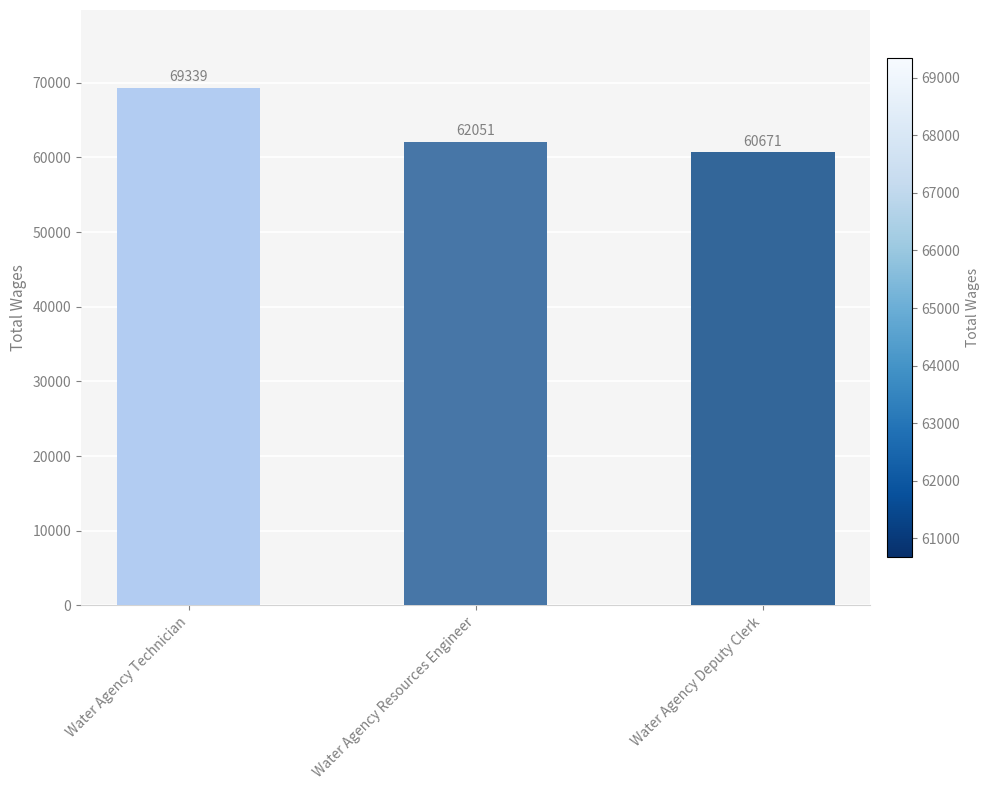

Reading left to right, list all the values displayed in this chart.

69339	62051	60671